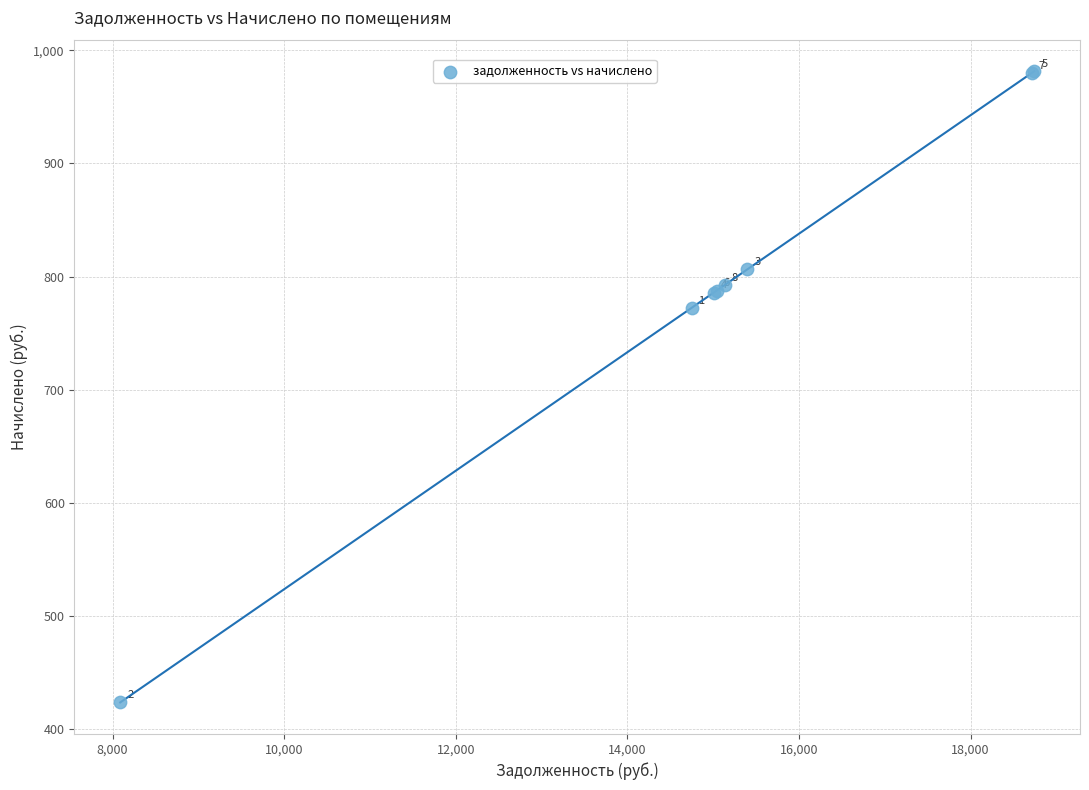

What Y value in the scatter plot is closest to 702?

772.3